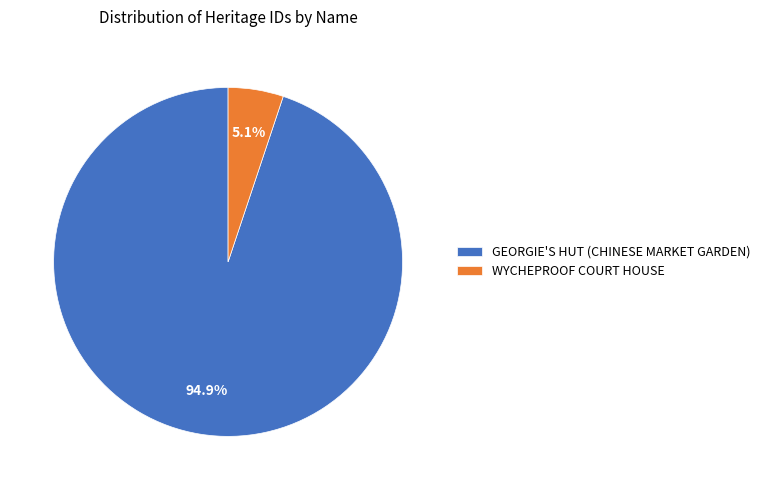

To the nearest percent, what is the difference between the WYCHEPROOF COURT HOUSE and GEORGIE'S HUT (CHINESE MARKET GARDEN) slice percentages?

90%